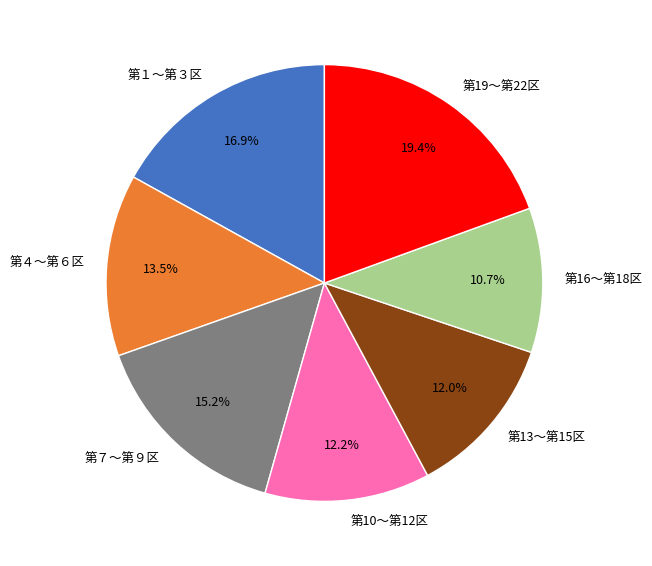

Which category has the smallest portion of the pie?

第16～第18区